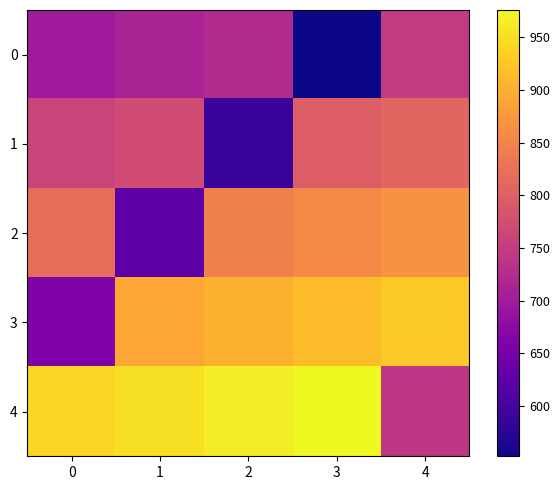

Reading right to left, list all the values displayed in this chart.

0: 4=748	3=552	2=724	1=712	0=700
1: 4=808	3=796	2=588	1=772	0=760
2: 4=868	3=856	2=844	1=624	0=820
3: 4=928	3=916	2=904	1=892	0=660
4: 4=741	3=976	2=964	1=952	0=940